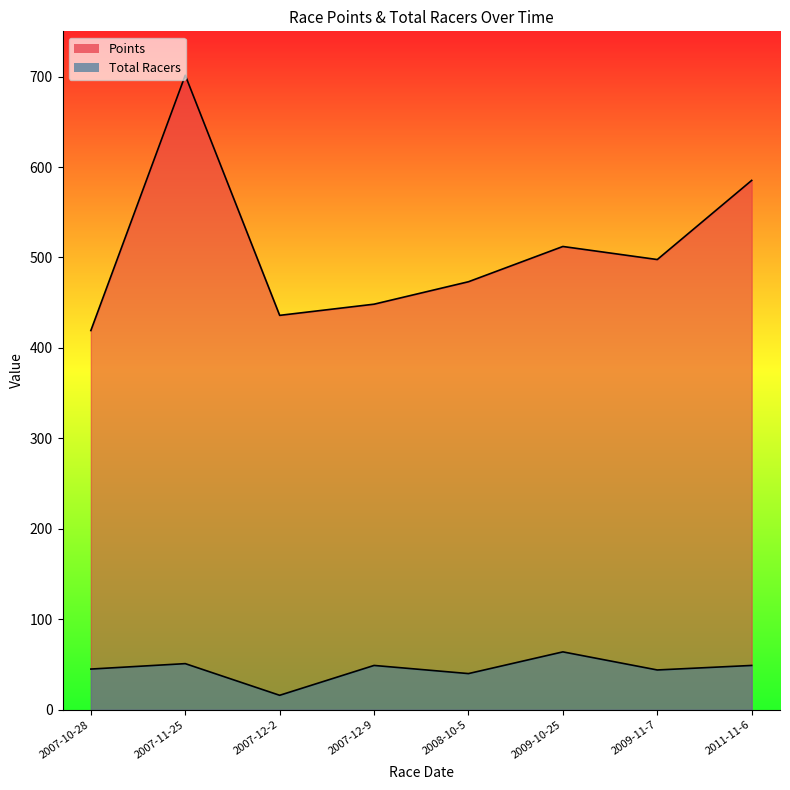

Rank the categories by Total Racers value from lowest to highest.

2007-12-2, 2008-10-5, 2009-11-7, 2007-10-28, 2007-12-9, 2011-11-6, 2007-11-25, 2009-10-25